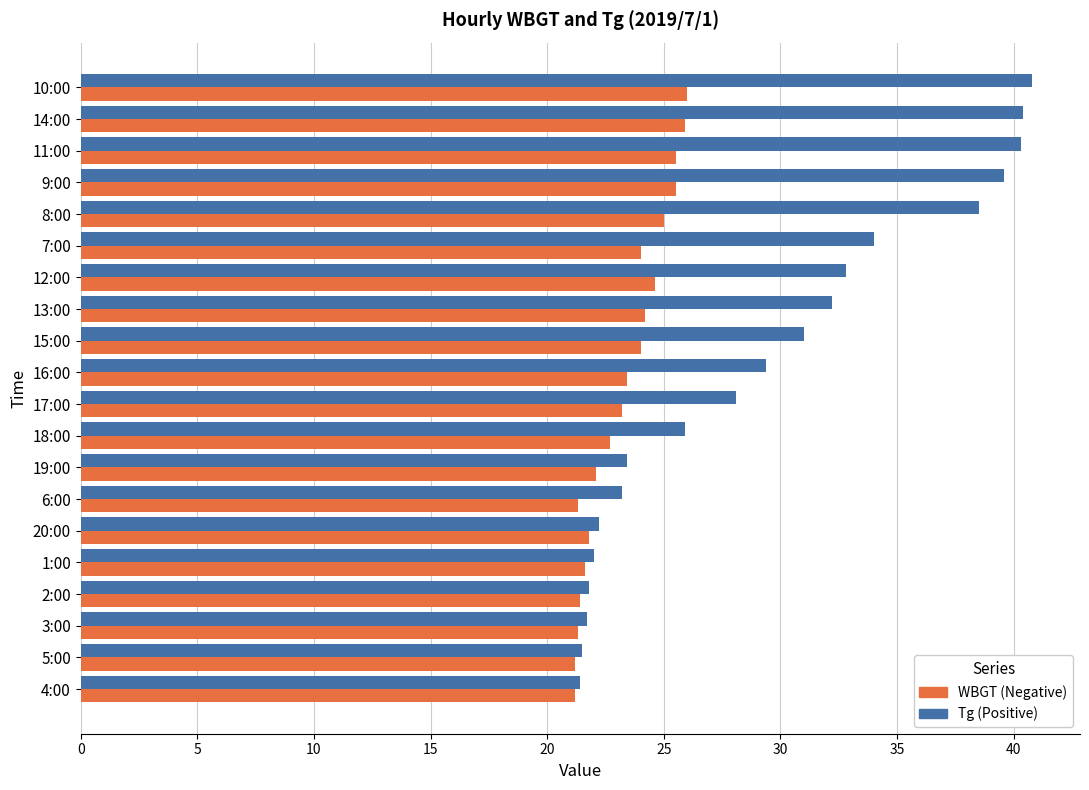

What is the maximum value shown in the chart?

40.8